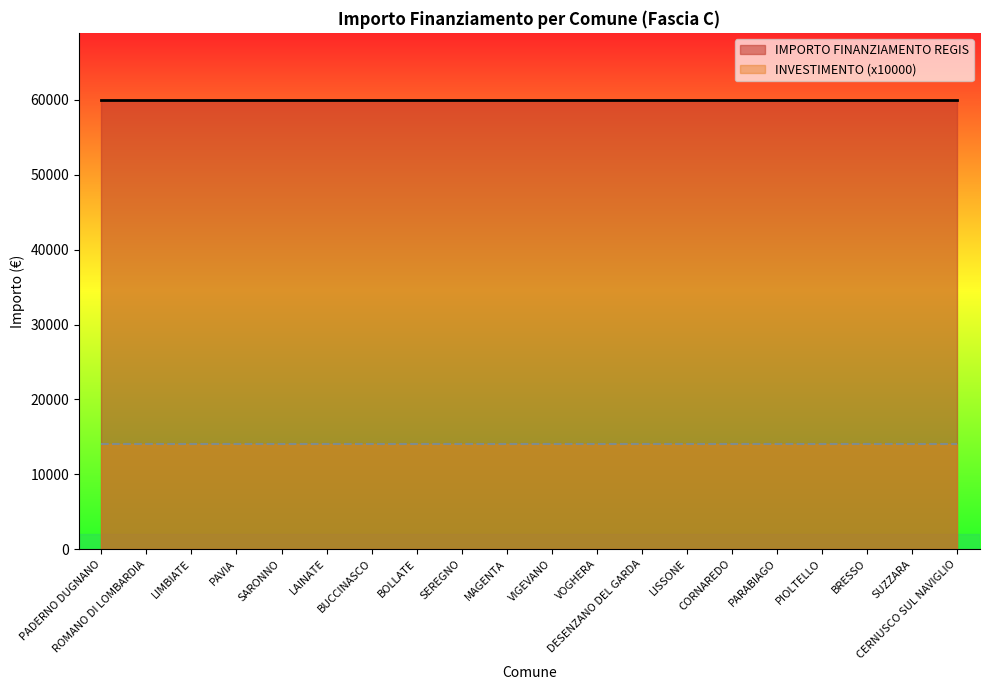

How many lines are shown in the chart?

2